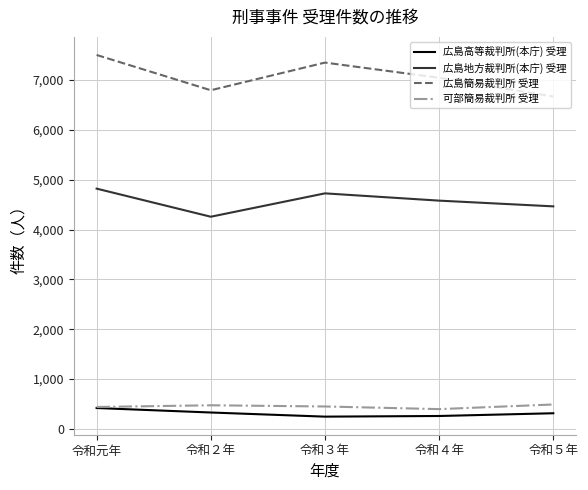

What is the greatest value displayed?

7504